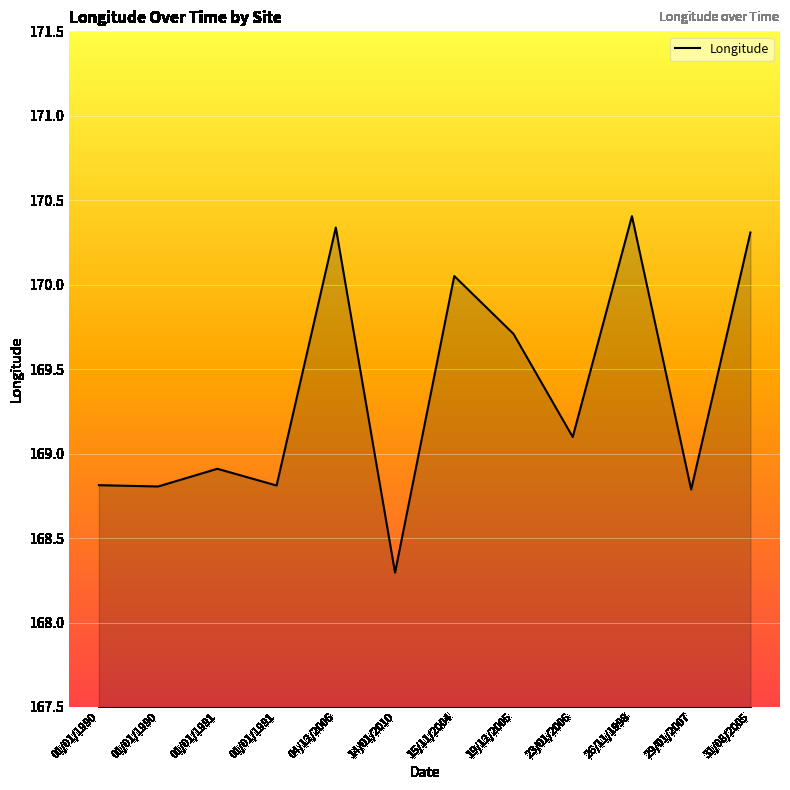

True or false: the data shows 170.3 at 04/12/2006.

True